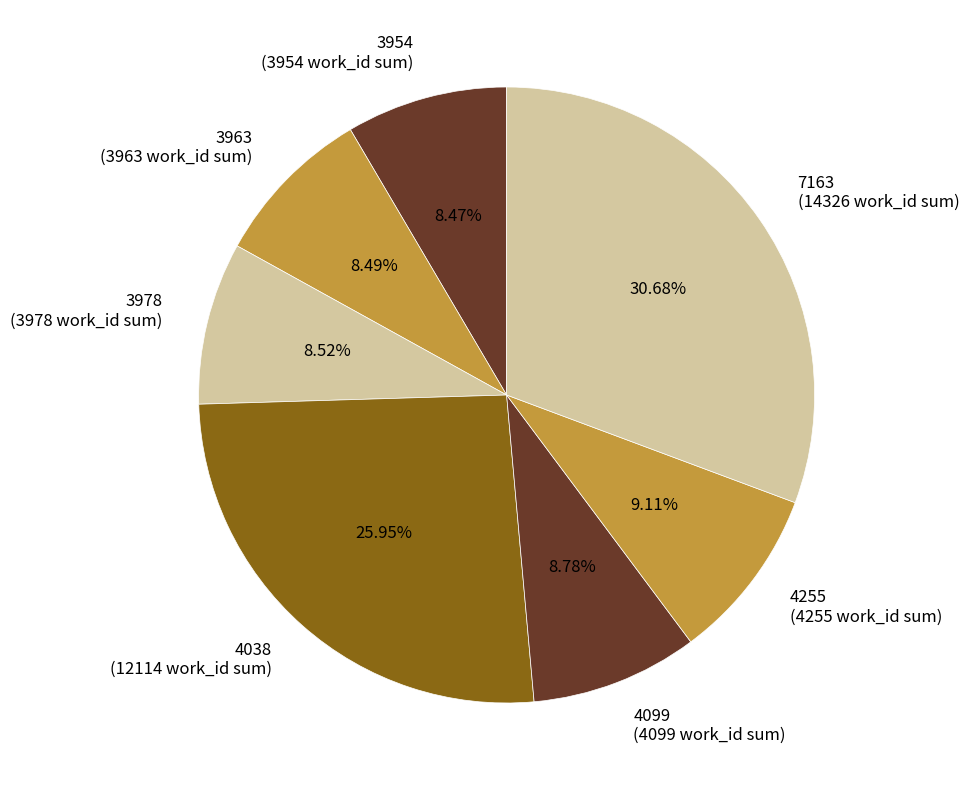

Is there a majority slice in this chart?

No